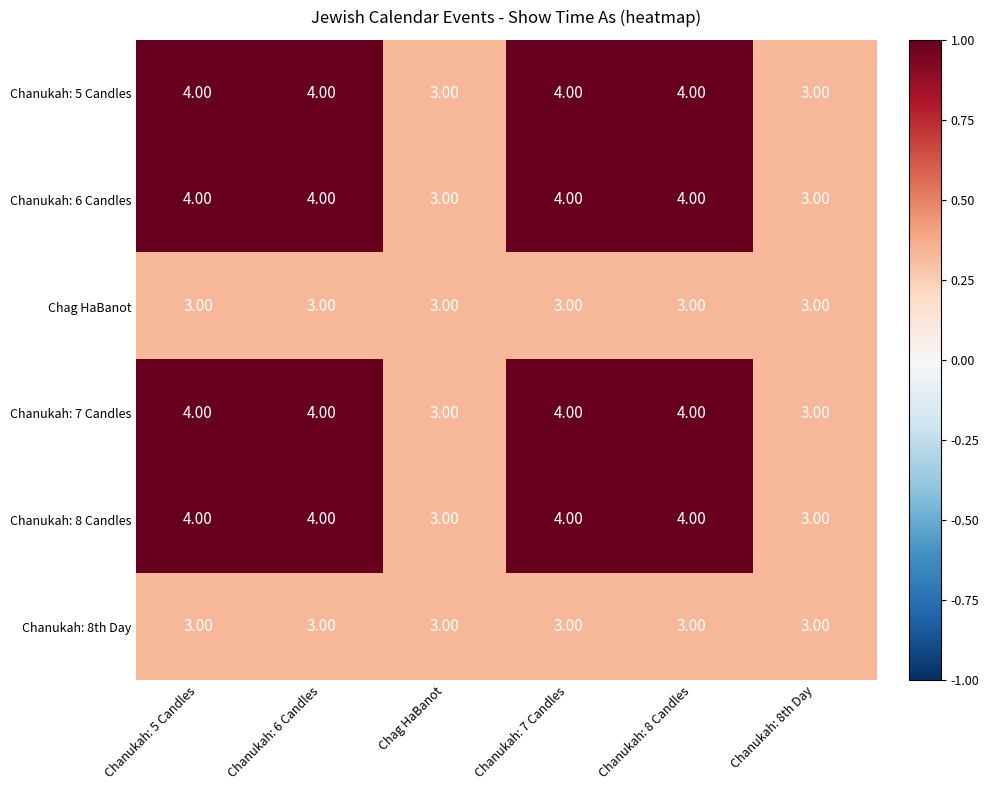

What is the total value across all series at Chanukah: 5 Candles?

22